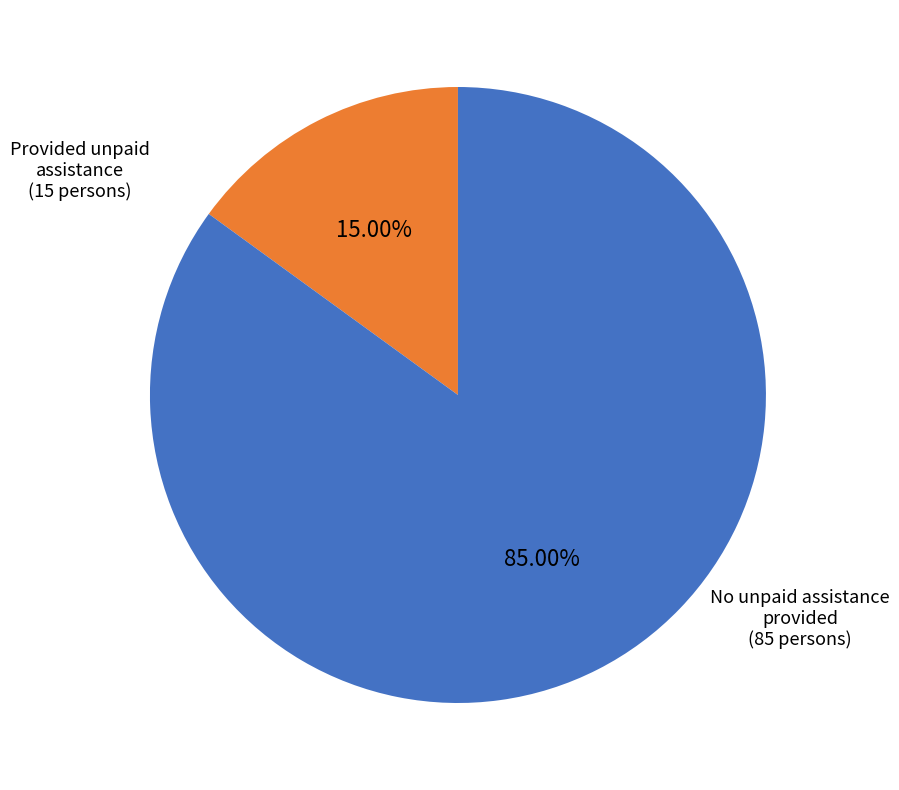

Is there any slice that represents more than half of the pie?

Yes